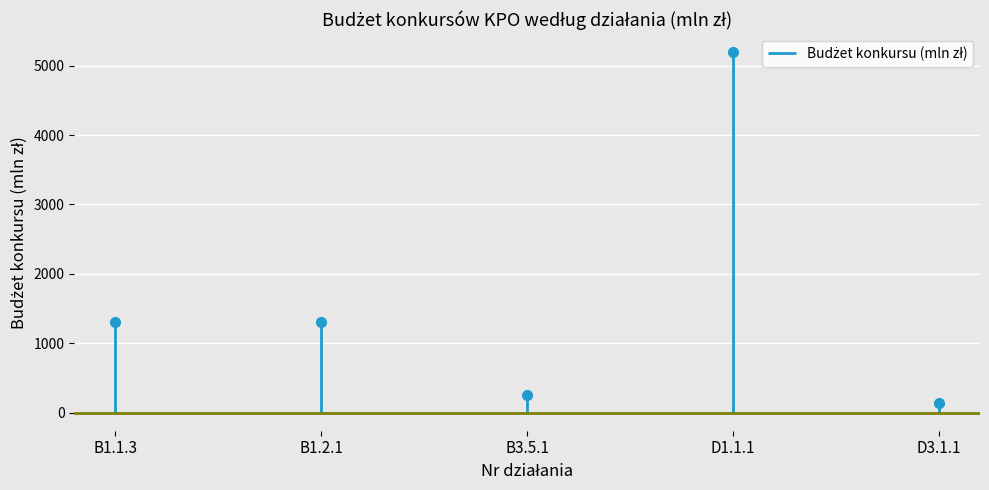

What is the smallest value displayed?

135